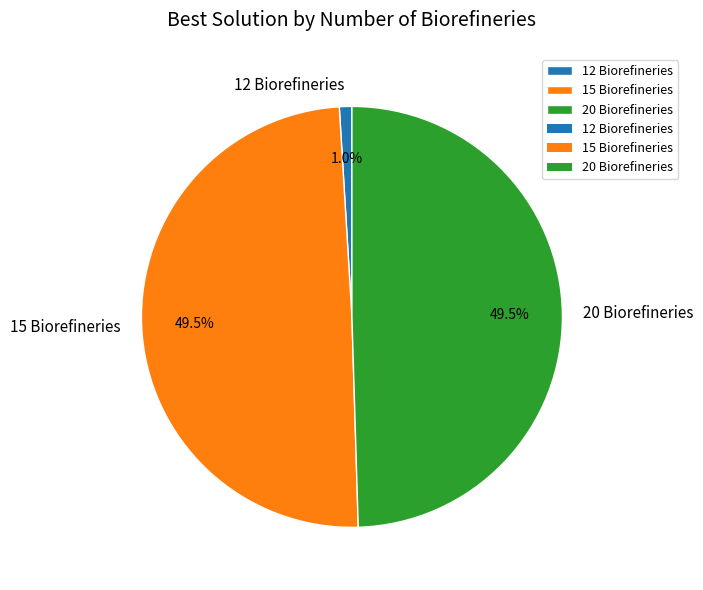

Count the number of slices in the pie.

3